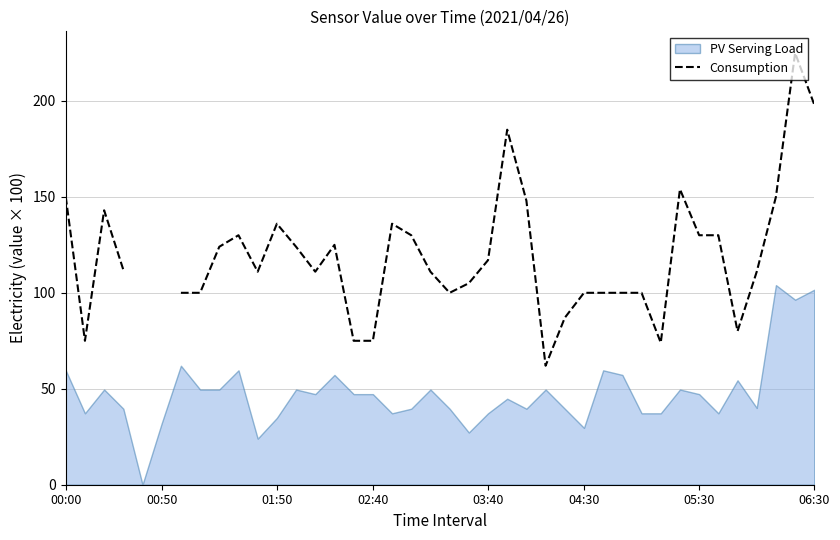

At which label does the data first exceed 117?

00:00